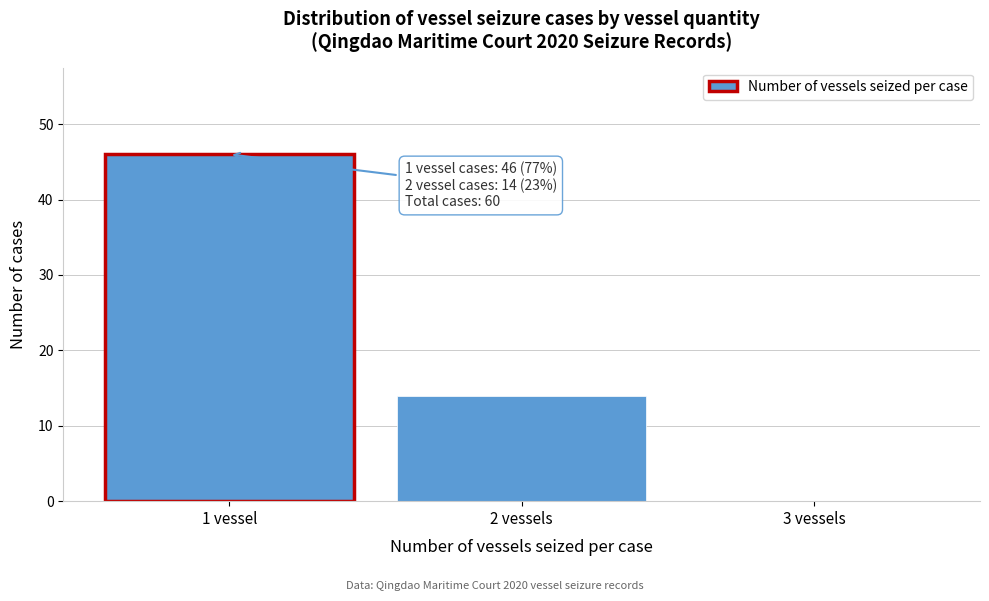

Reading right to left, extract all data points from this chart.

3 vessels=0	2 vessels=14	1 vessel=46